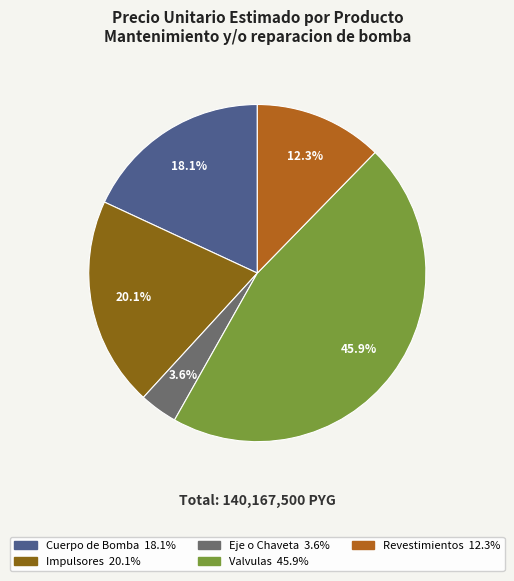

How many segments does this pie chart have?

5